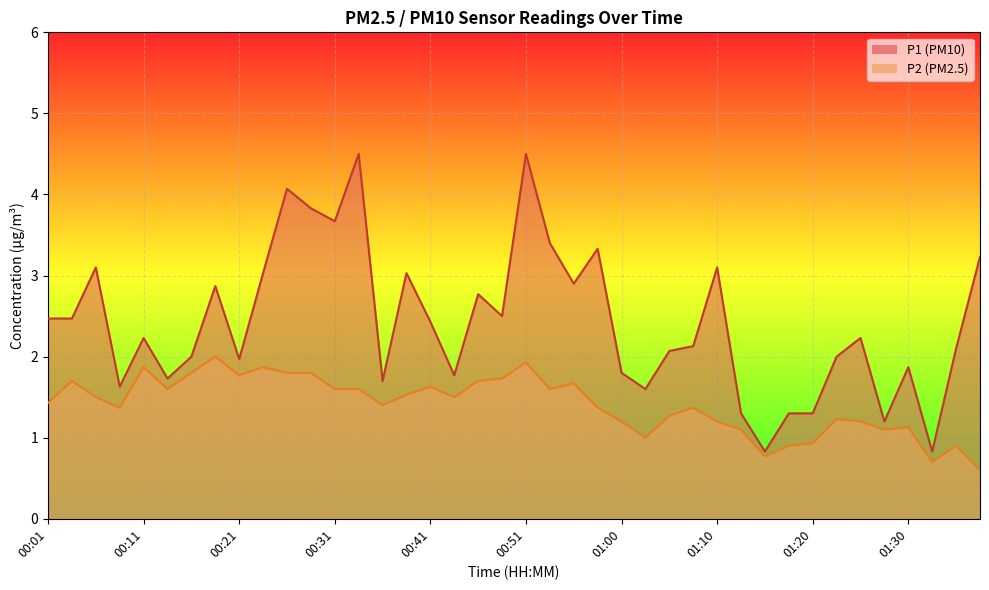

Reading left to right, what are all the values shown in this chart?

P1: 2.5	2.5	3.1	1.6	2.2	1.7	2.0	2.9	2.0	3.0	4.1	3.8	3.7	4.5	1.7	3.0	2.4	1.8	2.8	2.5	4.5	3.4	2.9	3.3	1.8	1.6	2.1	2.1	3.1	1.3	0.8	1.3	1.3	2.0	2.2	1.2	1.9	0.8	2.1	3.2
P2: 1.4	1.7	1.5	1.4	1.9	1.6	1.8	2.0	1.8	1.9	1.8	1.8	1.6	1.6	1.4	1.5	1.6	1.5	1.7	1.7	1.9	1.6	1.7	1.4	1.2	1.0	1.3	1.4	1.2	1.1	0.8	0.9	0.9	1.2	1.2	1.1	1.1	0.7	0.9	0.6